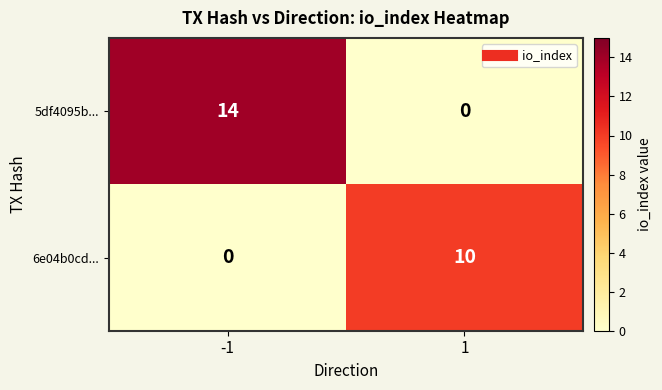

Which series has the widest spread of values?

5df4095b...